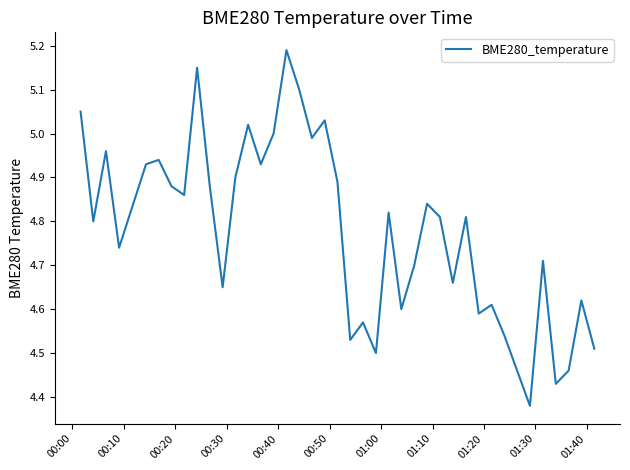

Reading left to right, transcribe all the data shown in this chart.

5.0	4.8	5.0	4.7	4.9	4.9	4.9	4.9	5.2	4.9	4.7	4.9	5.0	4.9	5.0	5.2	5.1	5.0	5.0	4.9	4.5	4.6	4.5	4.8	4.6	4.7	4.8	4.8	4.7	4.8	4.6	4.6	4.5	4.5	4.4	4.7	4.4	4.5	4.6	4.5